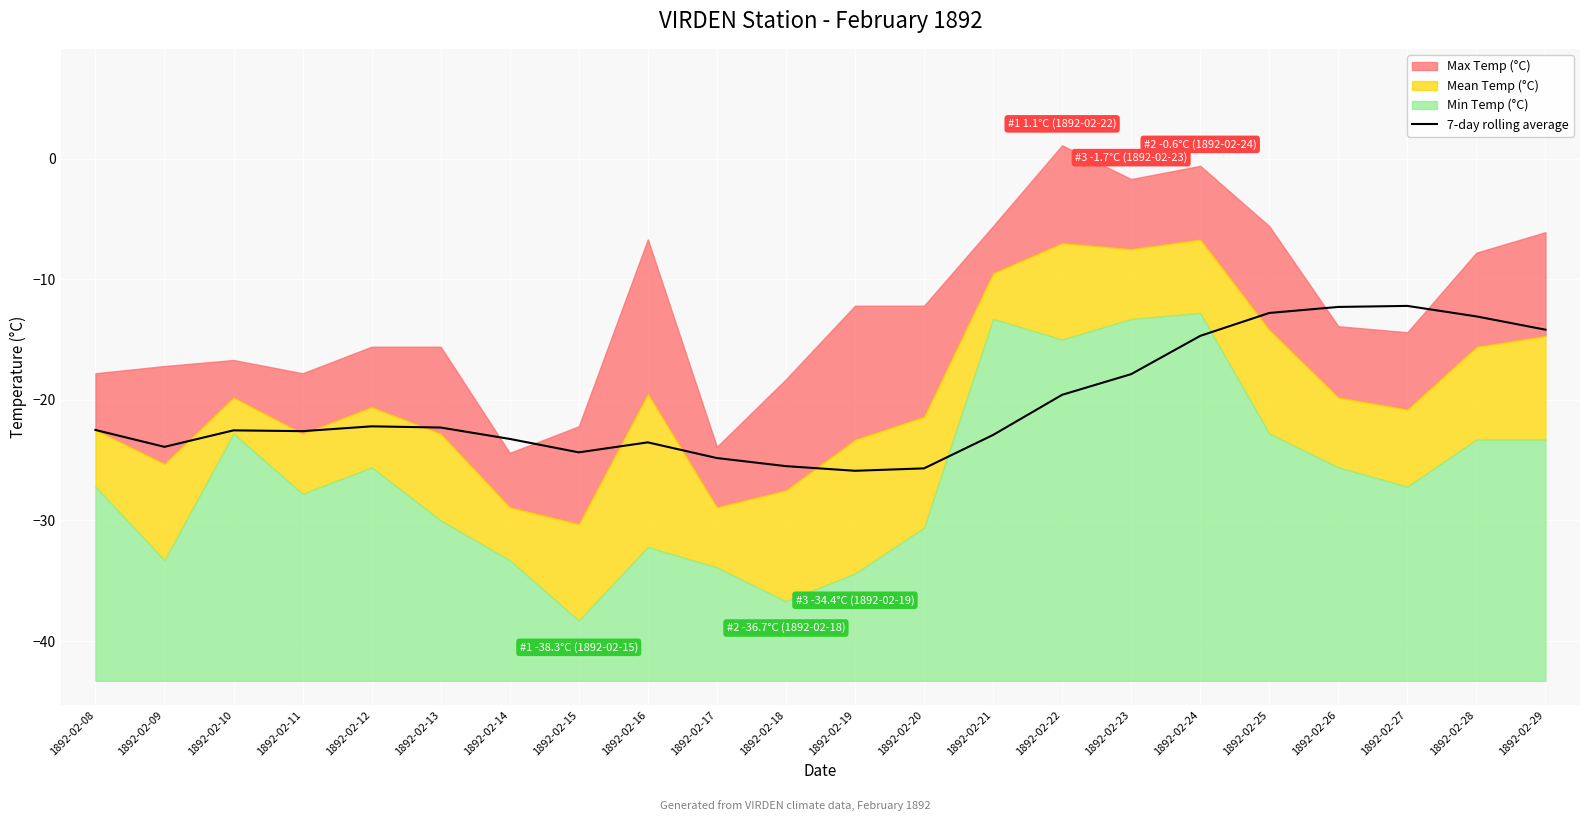

List the labels in order of value, largest first.

1892-02-27, 1892-02-26, 1892-02-25, 1892-02-28, 1892-02-29, 1892-02-24, 1892-02-23, 1892-02-22, 1892-02-12, 1892-02-13, 1892-02-08, 1892-02-10, 1892-02-11, 1892-02-21, 1892-02-14, 1892-02-16, 1892-02-09, 1892-02-15, 1892-02-17, 1892-02-18, 1892-02-20, 1892-02-19